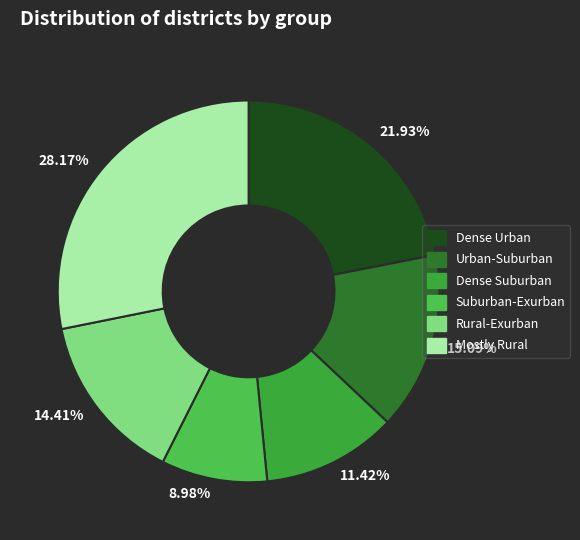

How many slices are in this pie chart?

6